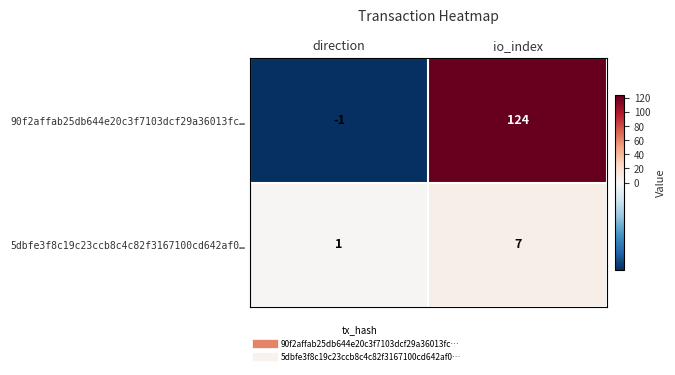

At which label does 5dbfe3f8c19c23ccb8c4c82f3167100cd642af0… reach its minimum?

direction